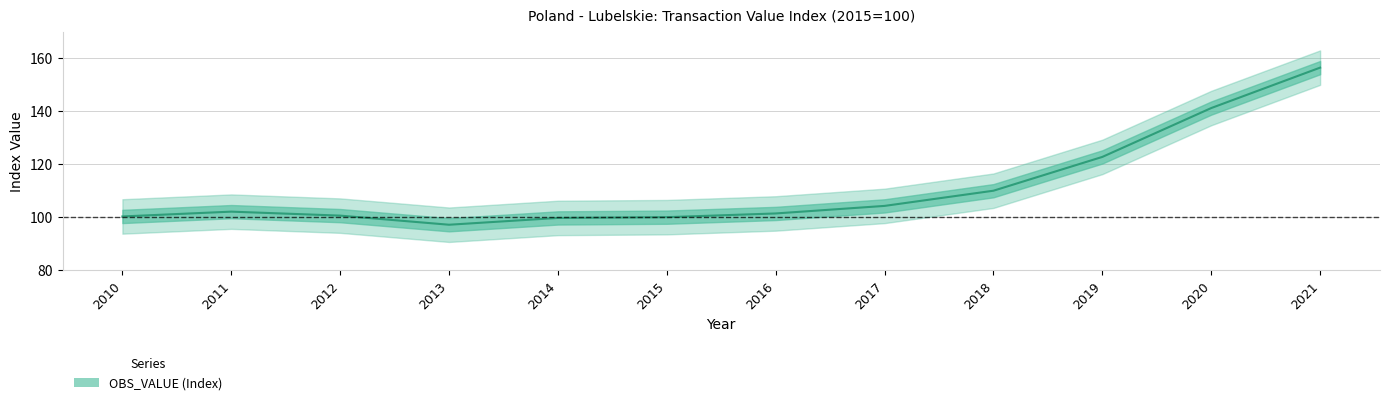

Which category has the highest value across all series?

2021